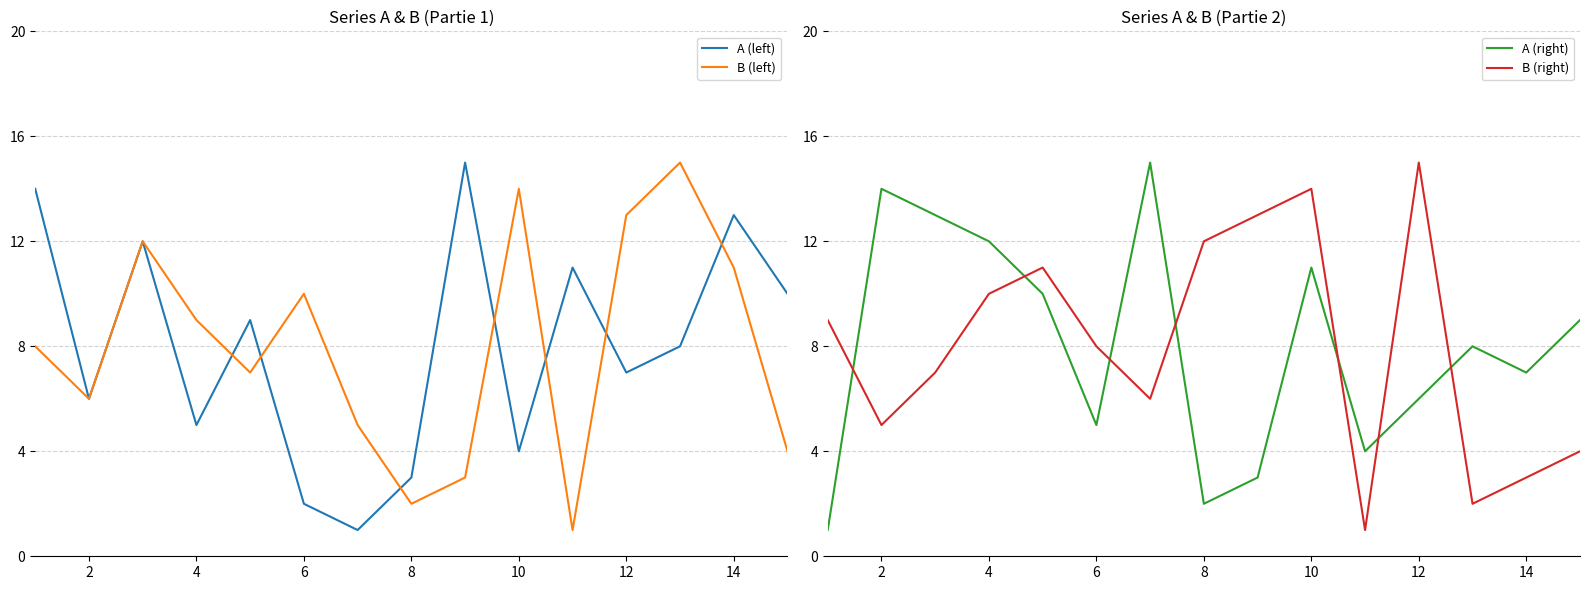

The A (left) series shows 6 at 2. True or false?

True